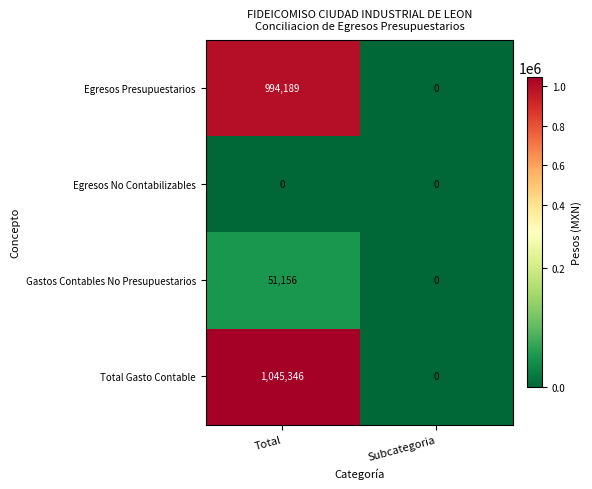

Read the Total Gasto Contable value at Total, to the nearest 10.

1045350